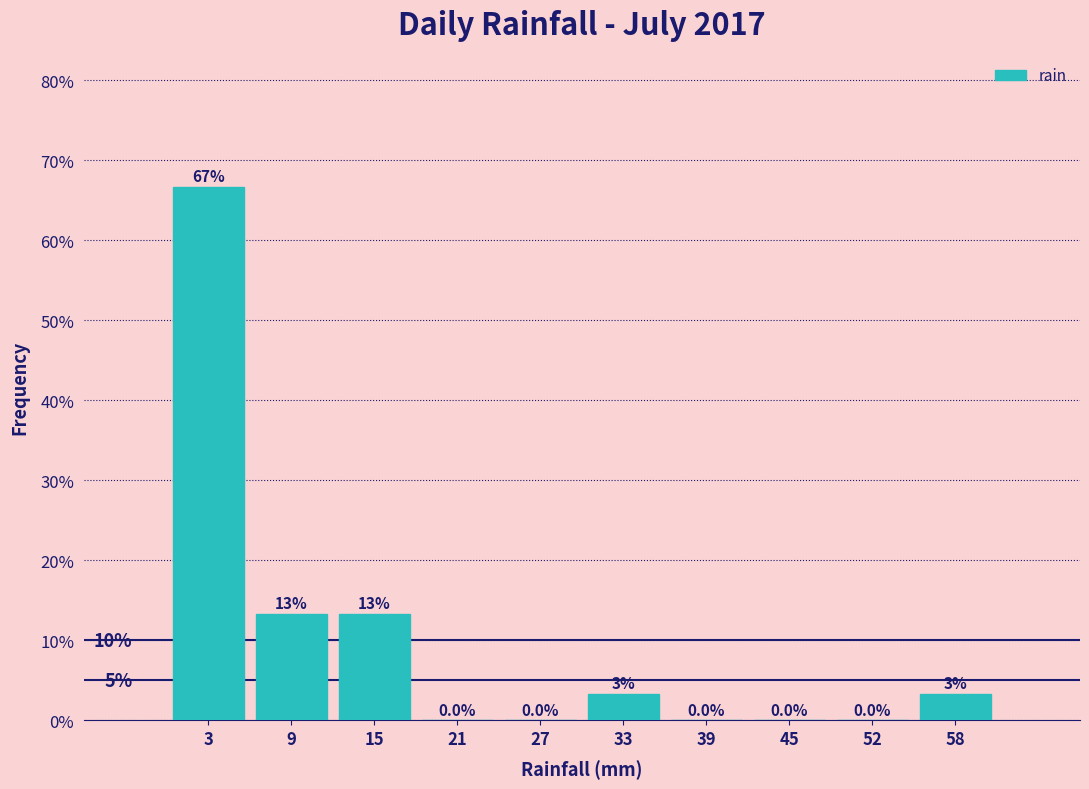

Which range on the x-axis has the tallest bar?

0 to 6